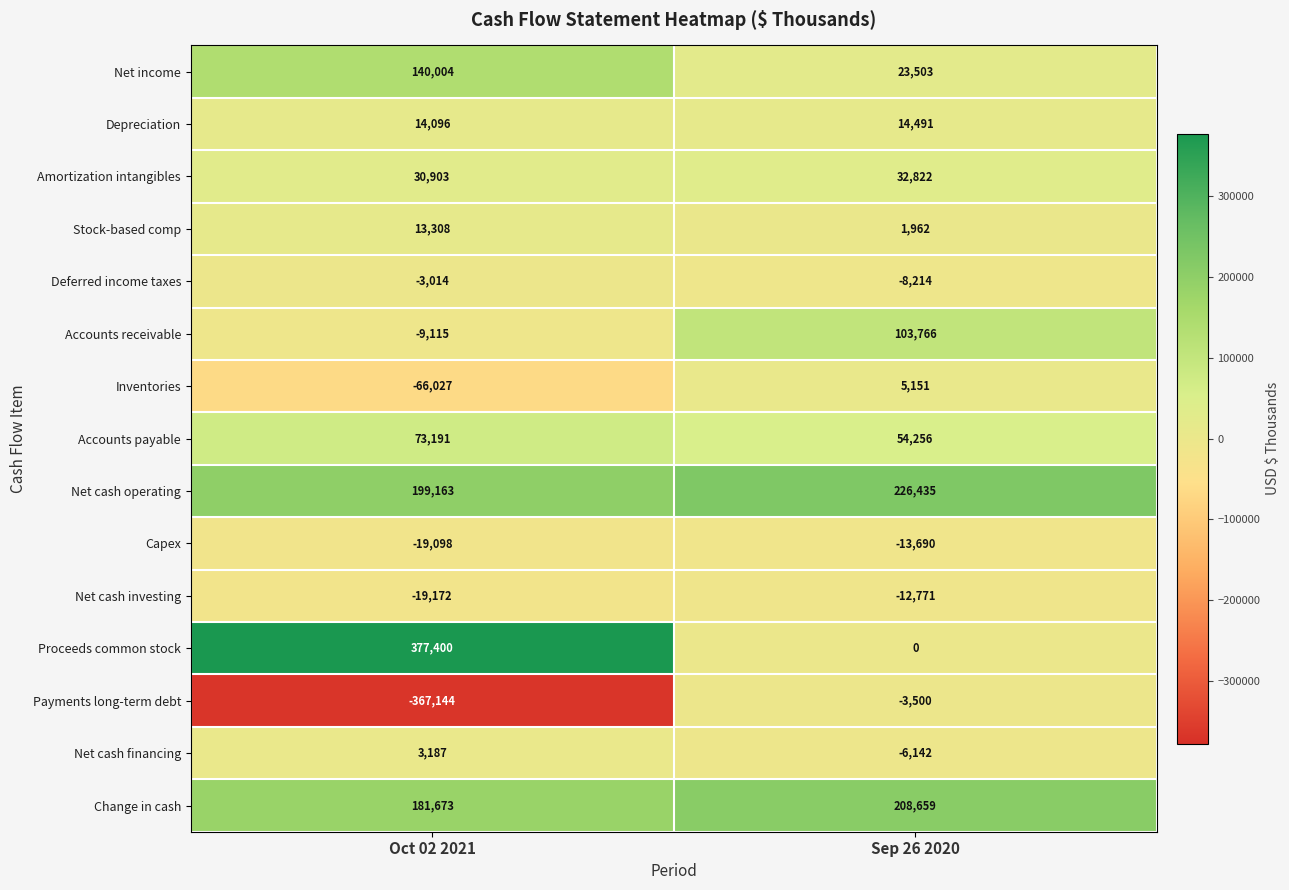

Count the number of categories in the chart.

2